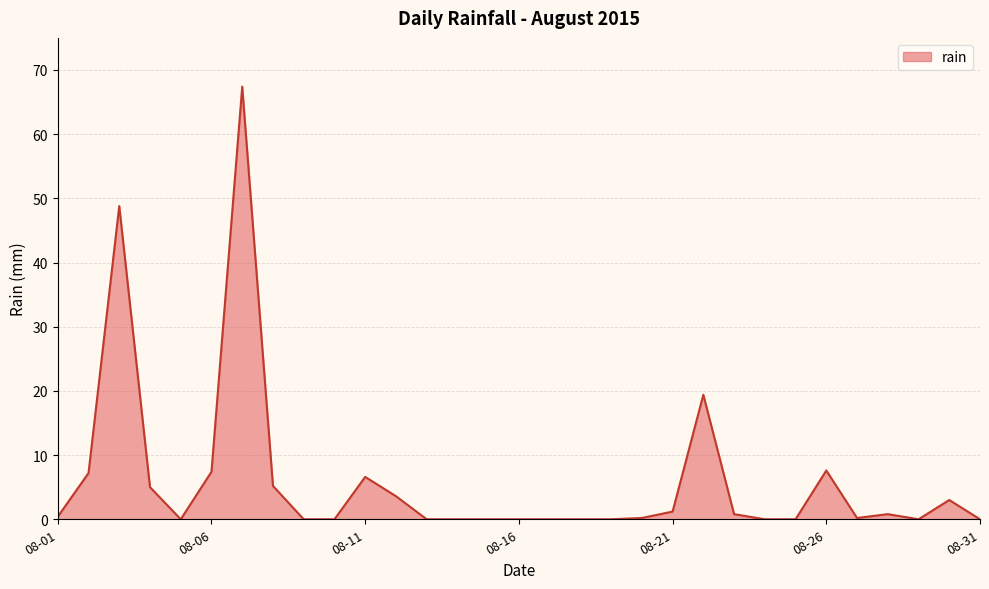

What is the greatest value displayed?

67.4